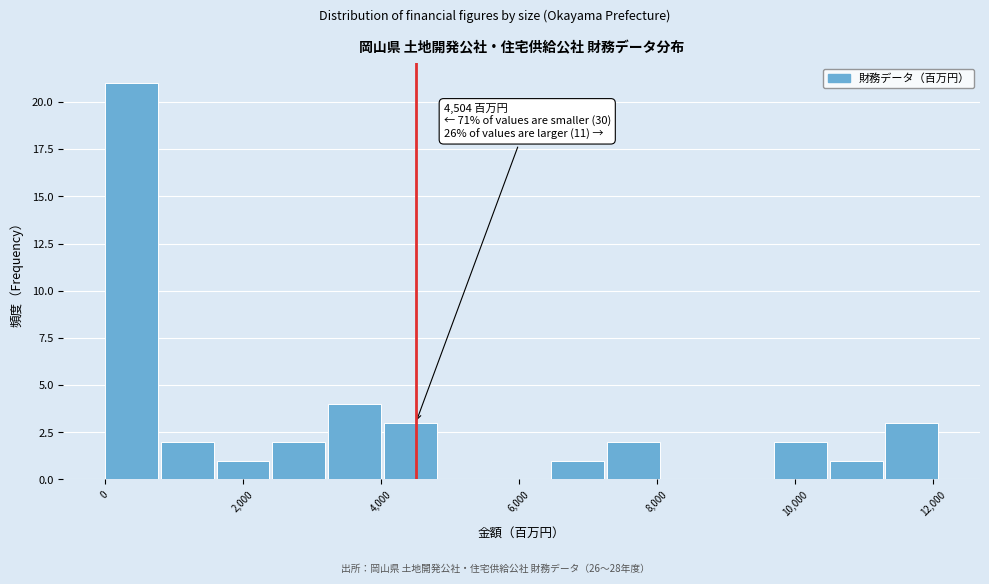

Over which range of the x-axis is the bar tallest?

0 to 800